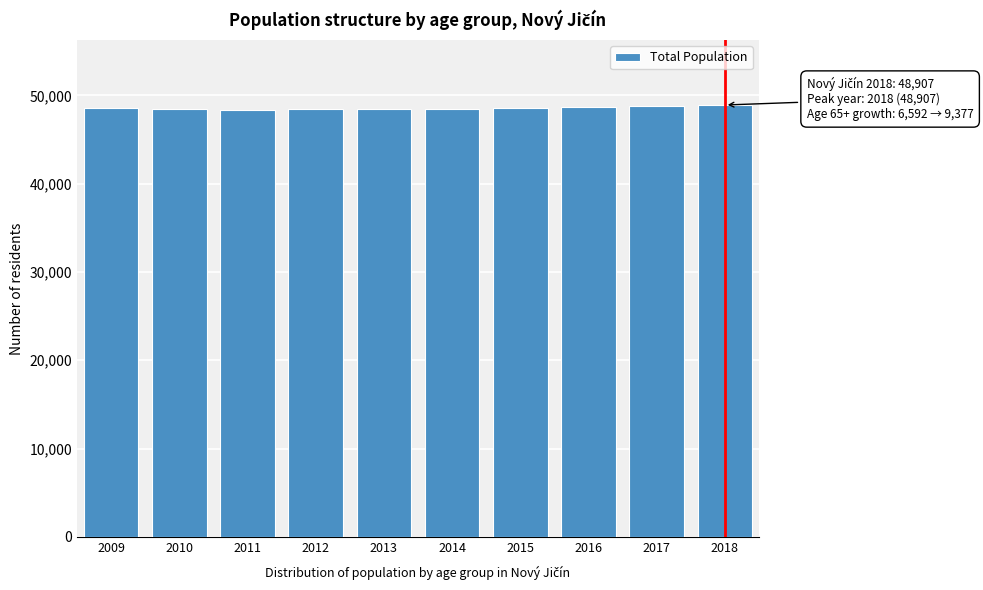

What is the average value?

48563